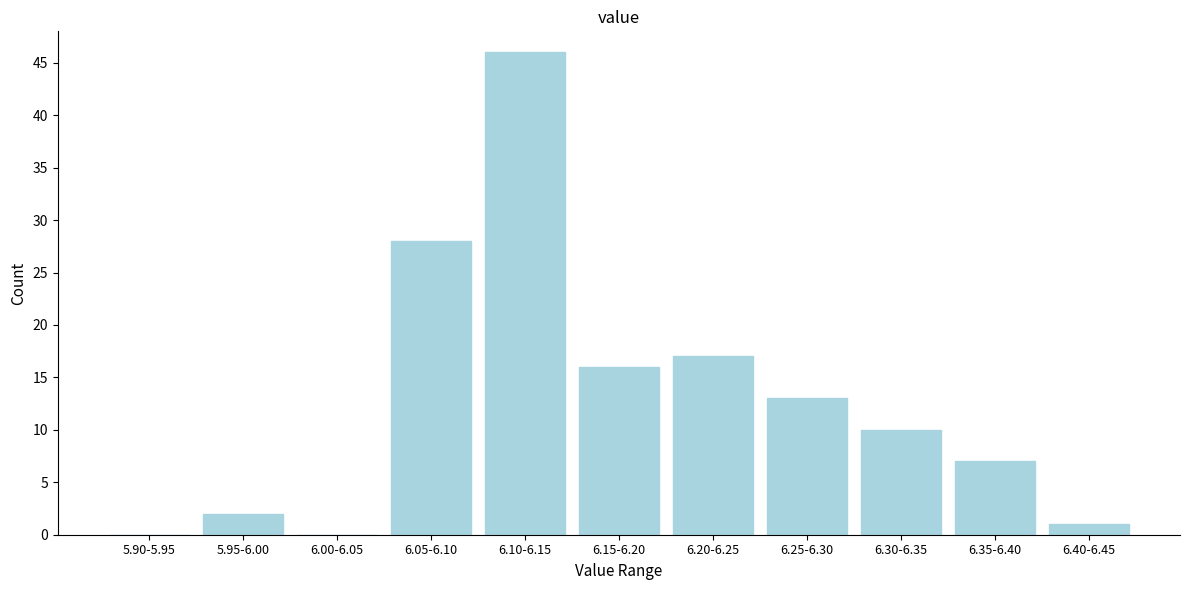

Reading left to right, extract all data points from this chart.

5.90-5.95=0	5.95-6.00=2	6.00-6.05=0	6.05-6.10=28	6.10-6.15=46	6.15-6.20=16	6.20-6.25=17	6.25-6.30=13	6.30-6.35=10	6.35-6.40=7	6.40-6.45=1